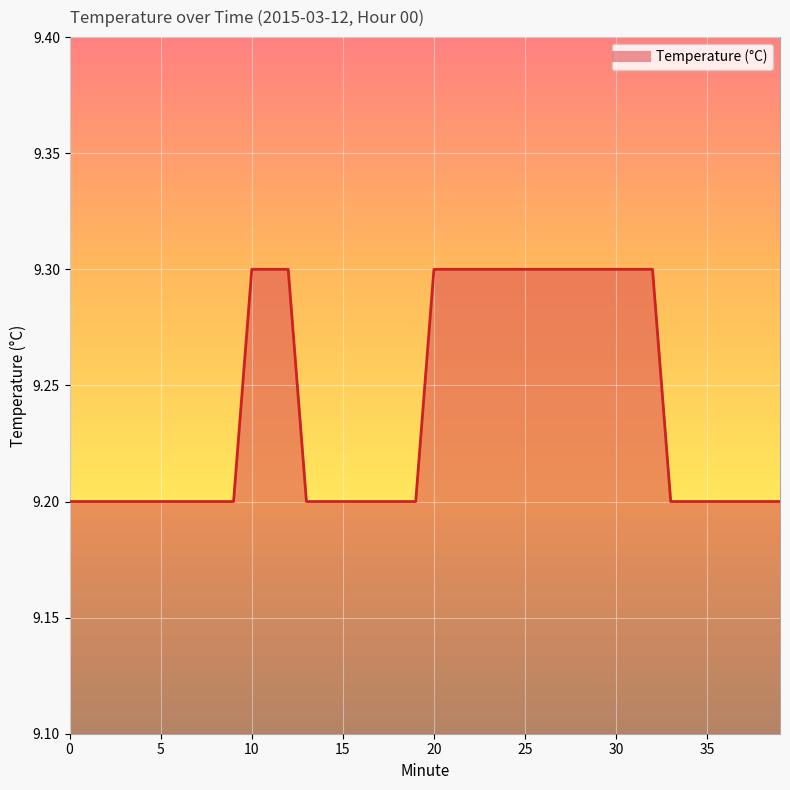

True or false: there are more than 0 points higher than both neighbors.

False